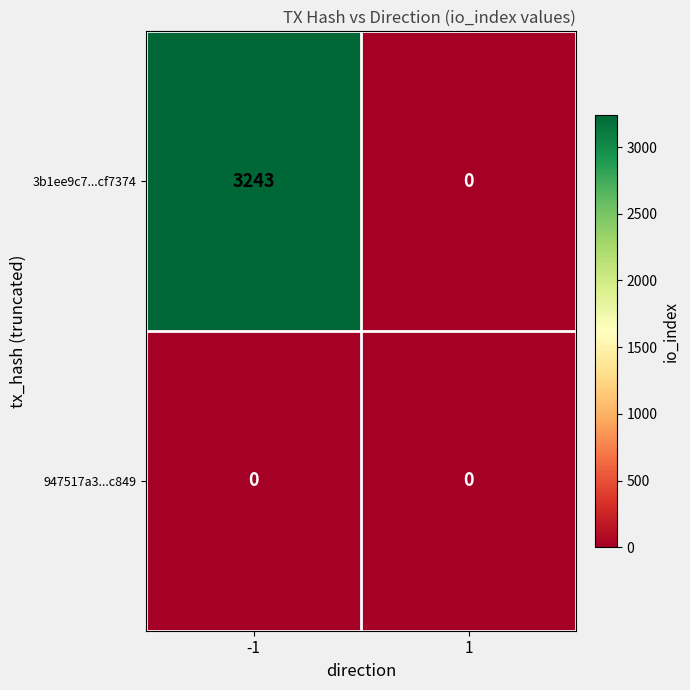

Rank the series by their maximum value, from highest to lowest.

3b1ee9c7...cf7374, 947517a3...c849